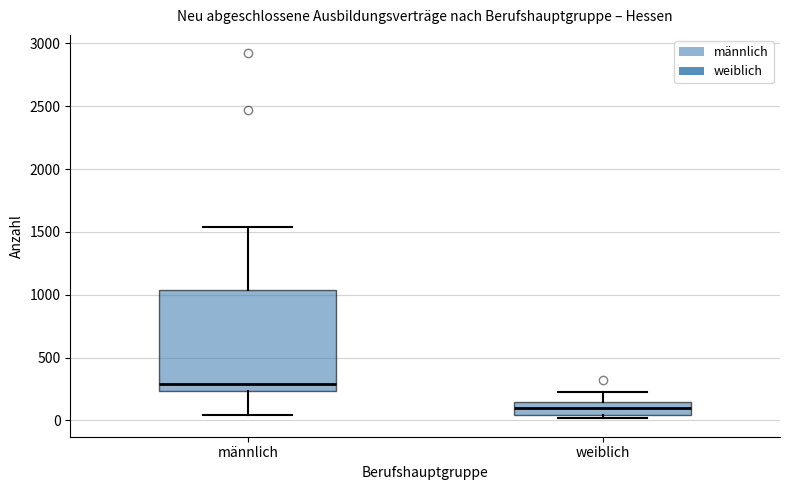

Reading left to right, read every box against the y-axis: the position of its median line, the range the box covers, and the ends of its whiskers. The values are not printed on the chart, so give them approximately, as read against the axis.

männlich: median 300, box 250 to 1050, whiskers 50 to 1550
weiblich: median 100, box 50 to 150, whiskers 0 to 200